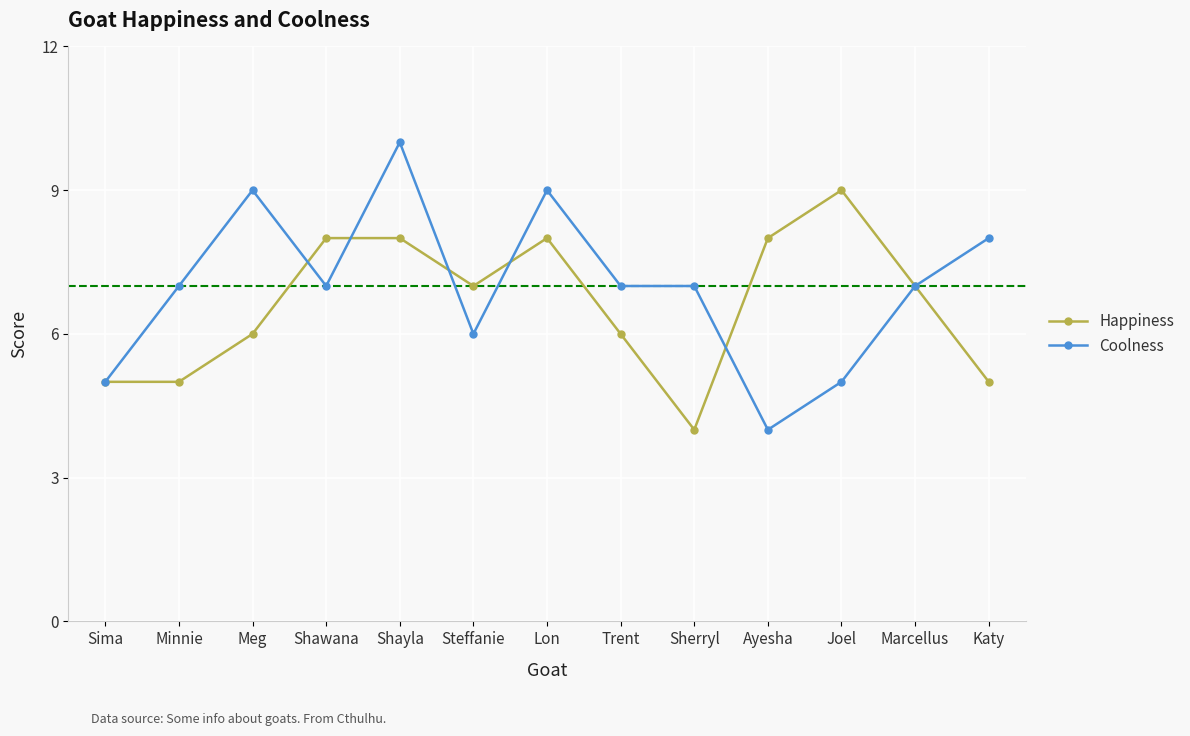

True or false: Coolness has more than 0 interior local peaks.

True